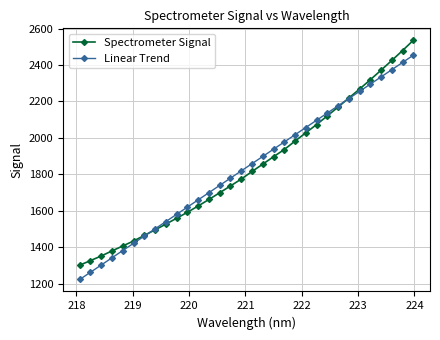

Reading right to left, extract all data points from this chart.

Spectrometer Signal: 2535.4	2479.1	2424.9	2371.4	2318.9	2267.7	2218.5	2168.8	2120.2	2072.8	2027.5	1982.0	1935.7	1896.4	1855.5	1815.1	1773.5	1735.9	1698.7	1661.6	1625.9	1591.3	1558.5	1526.4	1494.8	1464.4	1433.7	1406.4	1379.2	1351.4	1326.0	1300.8
Linear Trend: 2453.4	2413.7	2374.0	2334.4	2294.7	2255.0	2215.3	2175.7	2136.0	2096.3	2056.6	2016.9	1977.2	1937.5	1897.8	1858.1	1818.4	1778.6	1738.9	1699.2	1659.5	1619.7	1580.0	1540.3	1500.5	1460.8	1421.0	1381.3	1341.5	1301.8	1262.0	1222.2